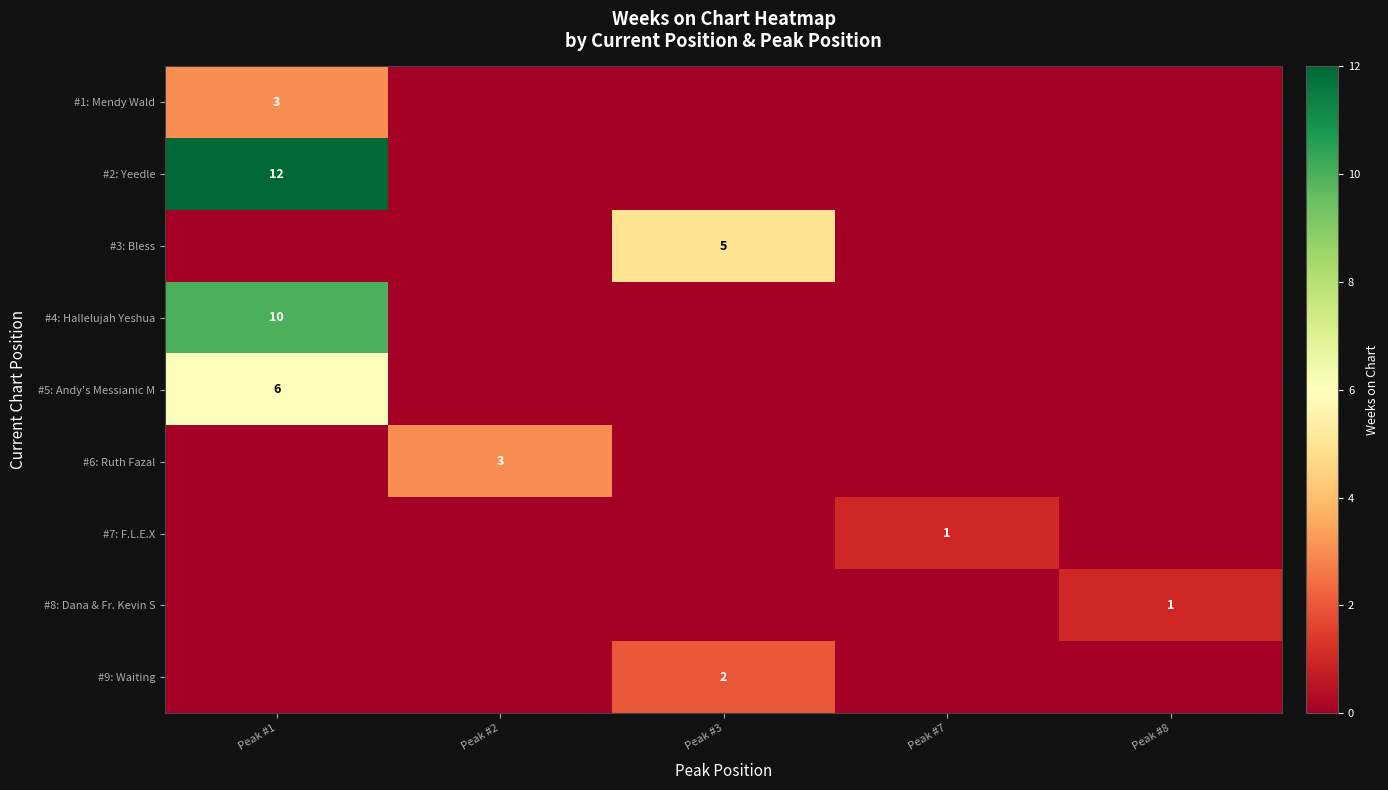

How many data points does each series have?

5